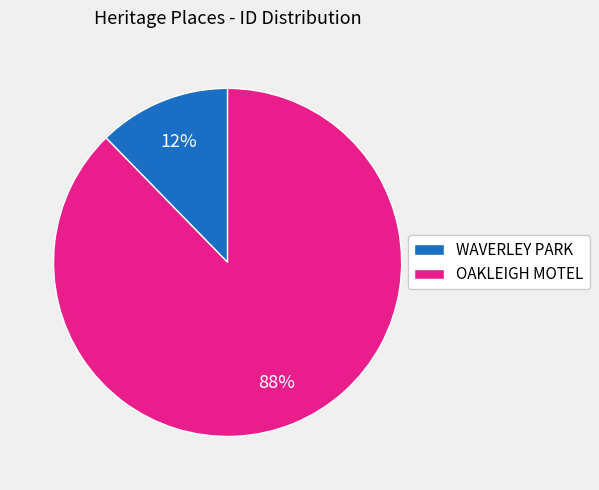

What percentage is the OAKLEIGH MOTEL slice, to the nearest percent?

88%